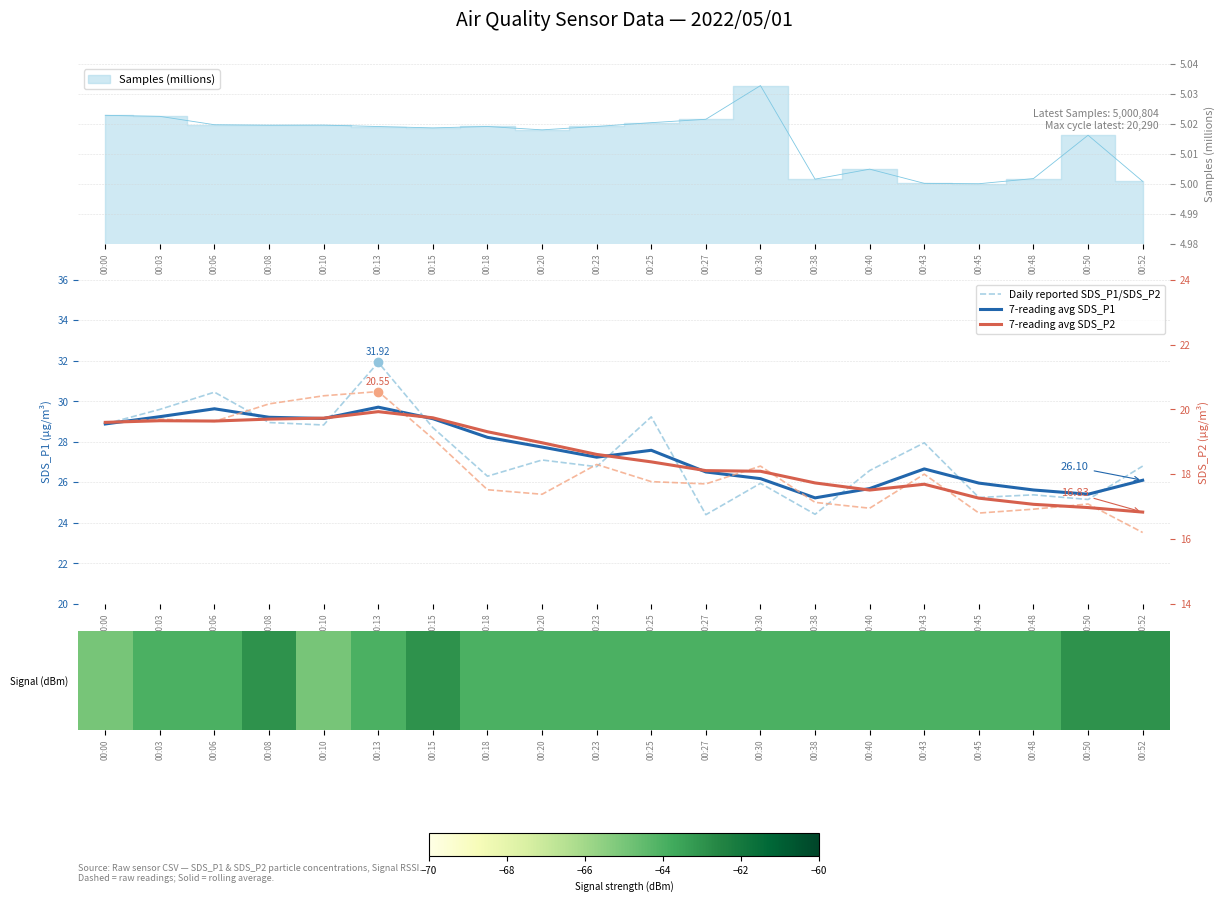

What is the total value across all series at 00:13?

17.6